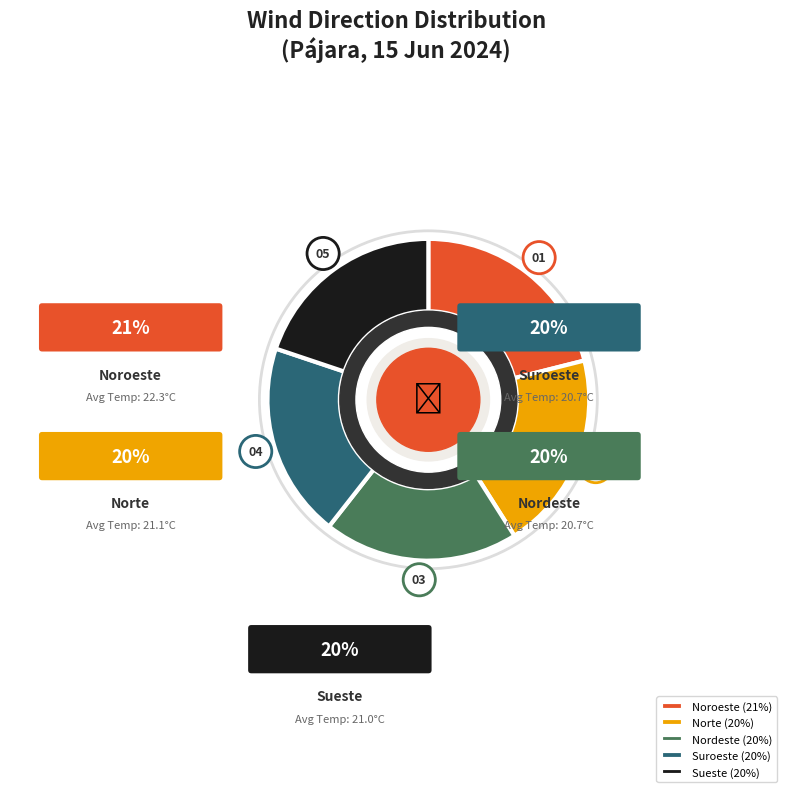

The Sueste slice represents 20% of the pie. True or false?

True